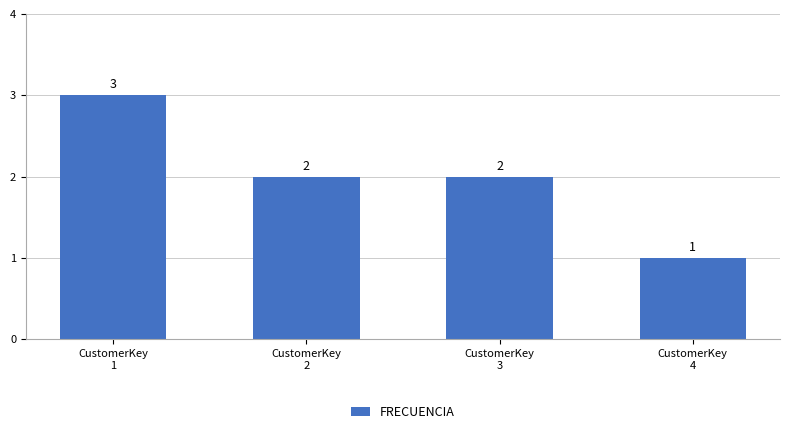

What is the value of the 1st bar from the left?

3